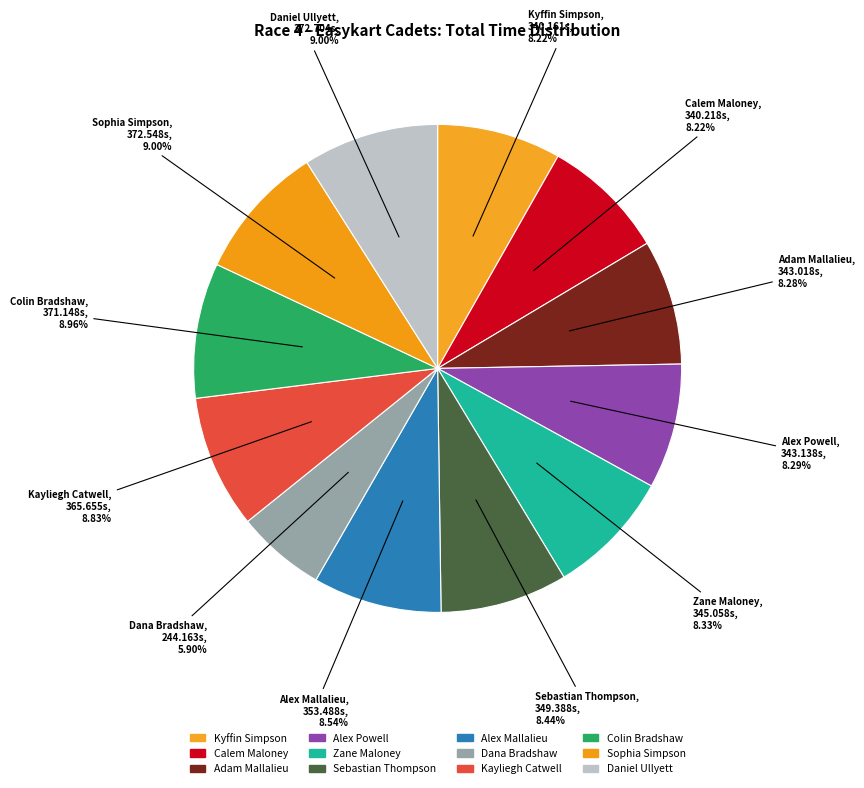

How many slices are in this pie chart?

12